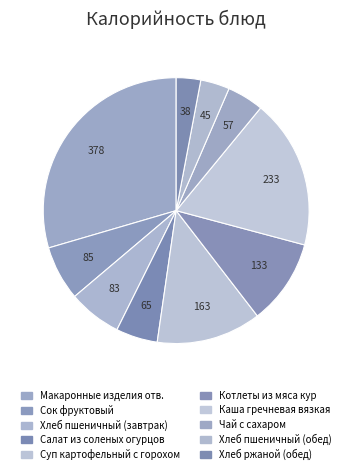

How many segments does this pie chart have?

10